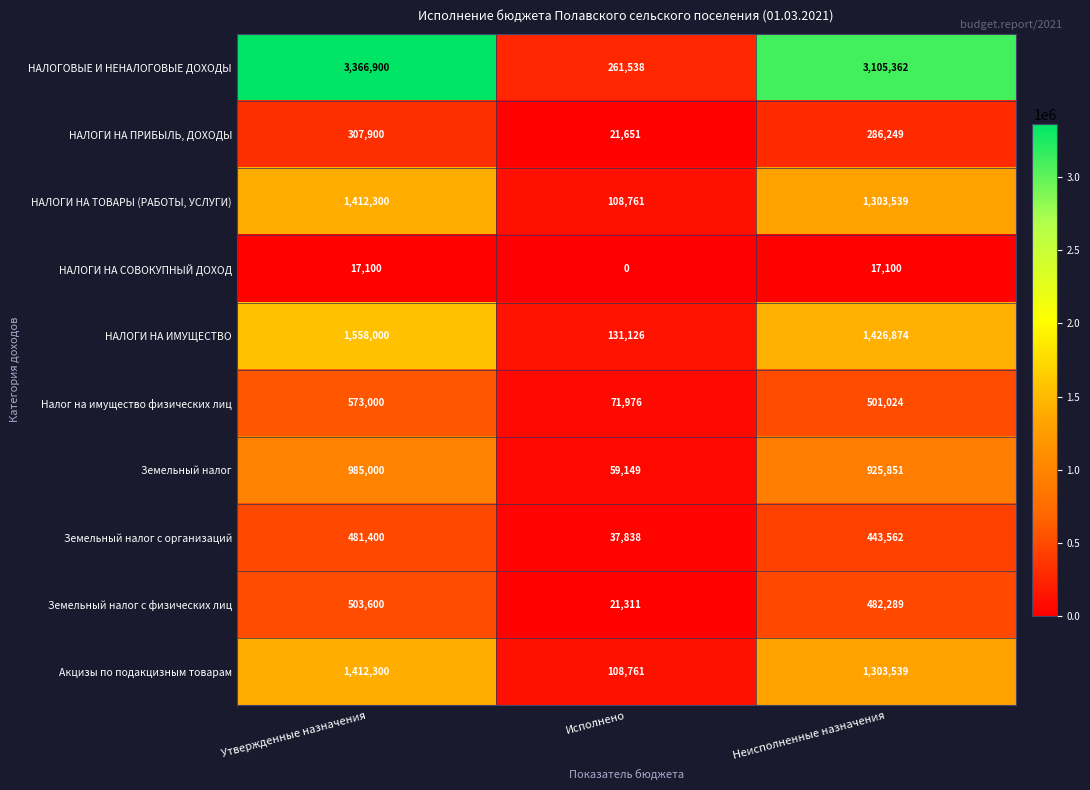

The value of Земельный налог с организаций at Неисполненные назначения is 203033. True or false?

False